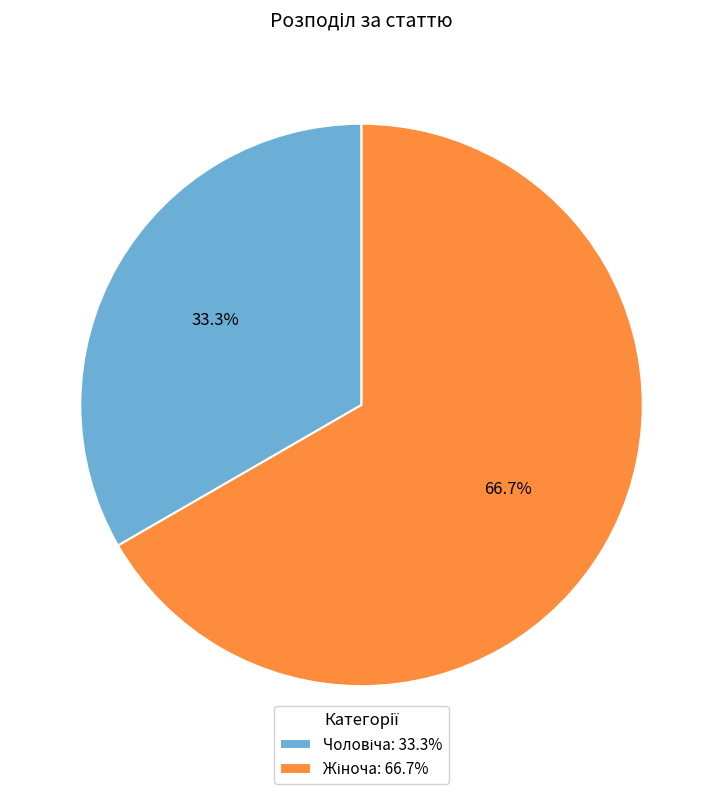

Is there any slice that represents more than half of the pie?

Yes